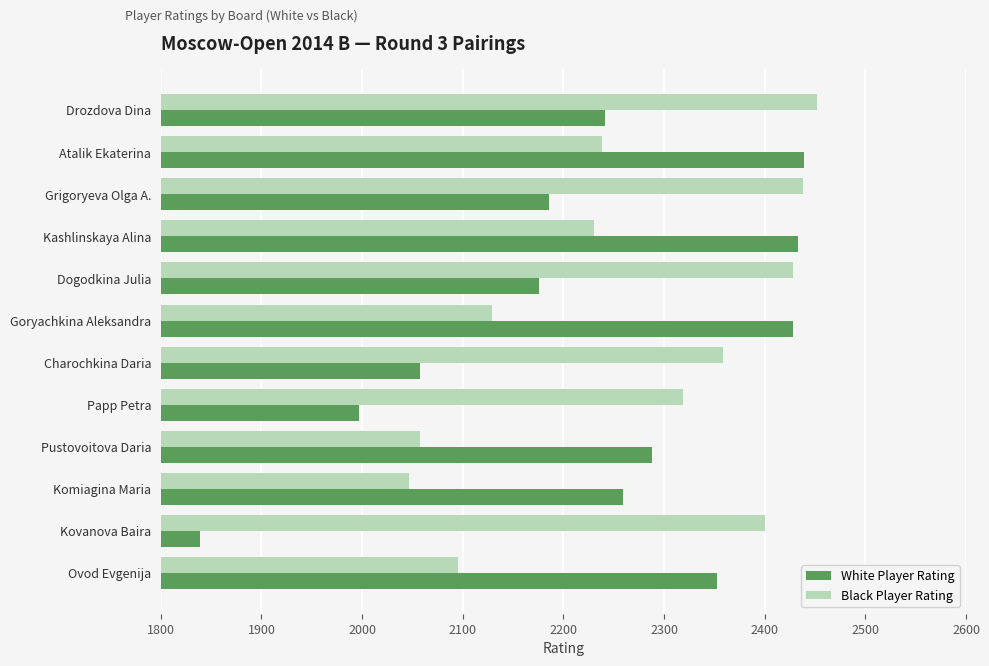

What is the greatest value displayed?

2452